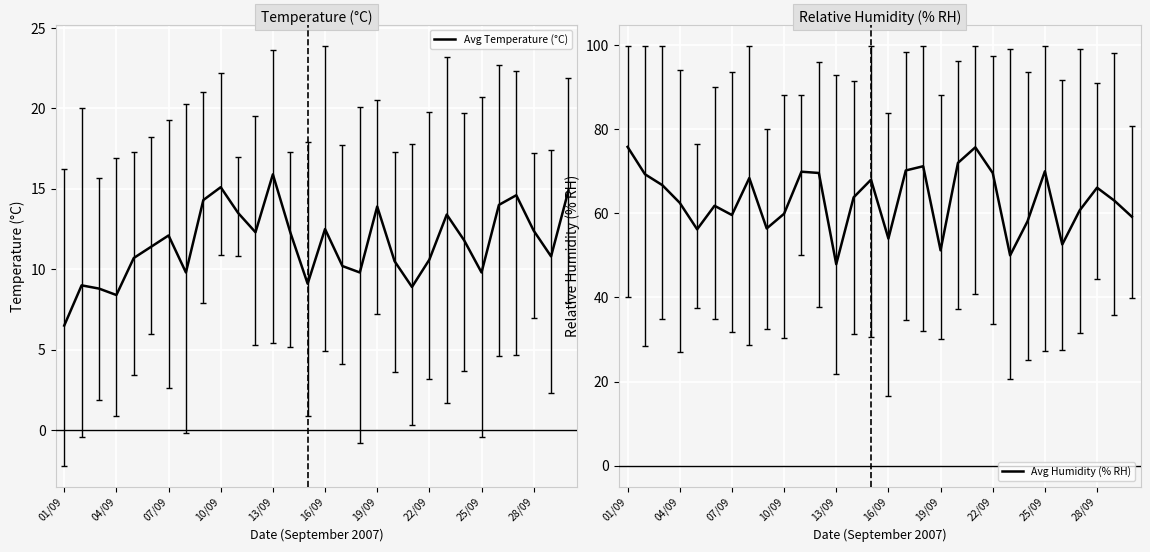

What is the difference between the maximum and second lowest values in the Avg Humidity (% RH) series?

25.8